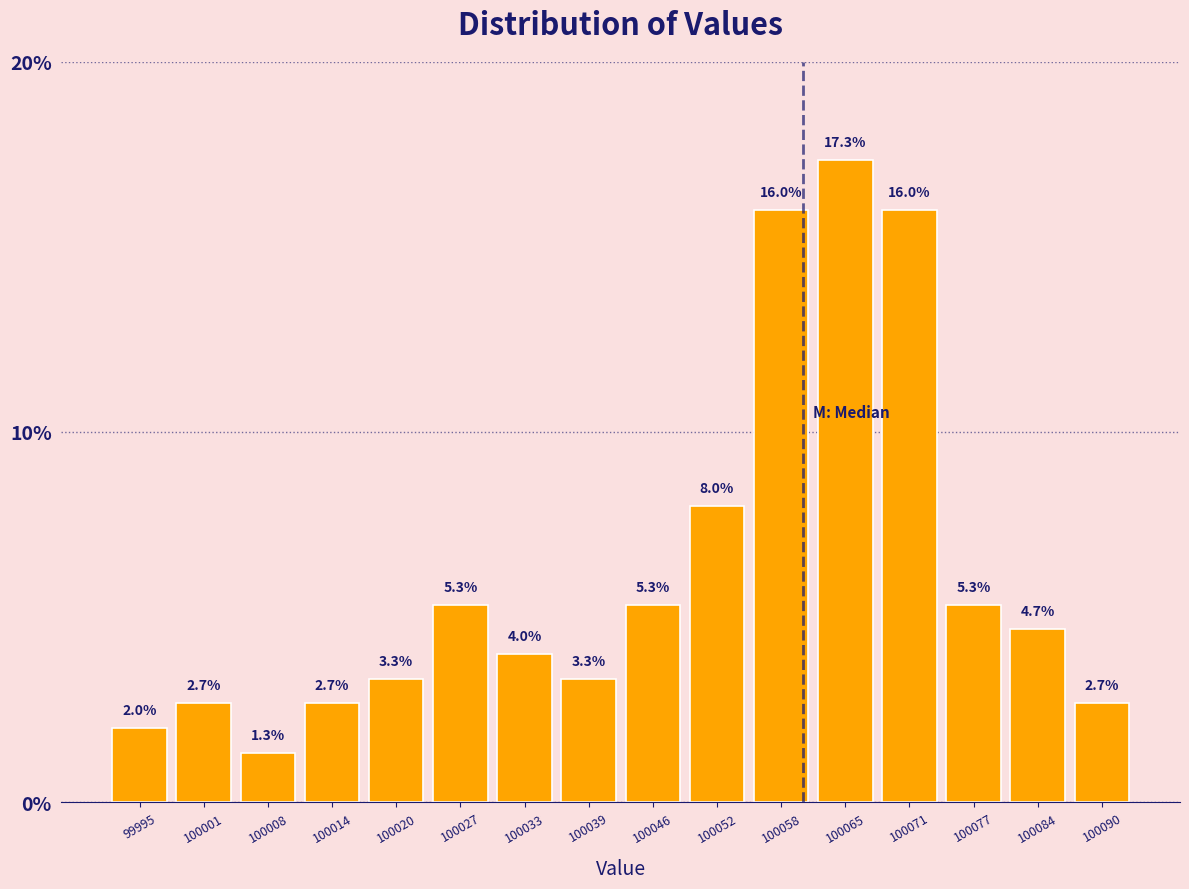

What is the height of the bar covering 100068 to 100074 on the x-axis? The bar edges are not printed on the chart, so give them approximately, as read against the axis.

16.0